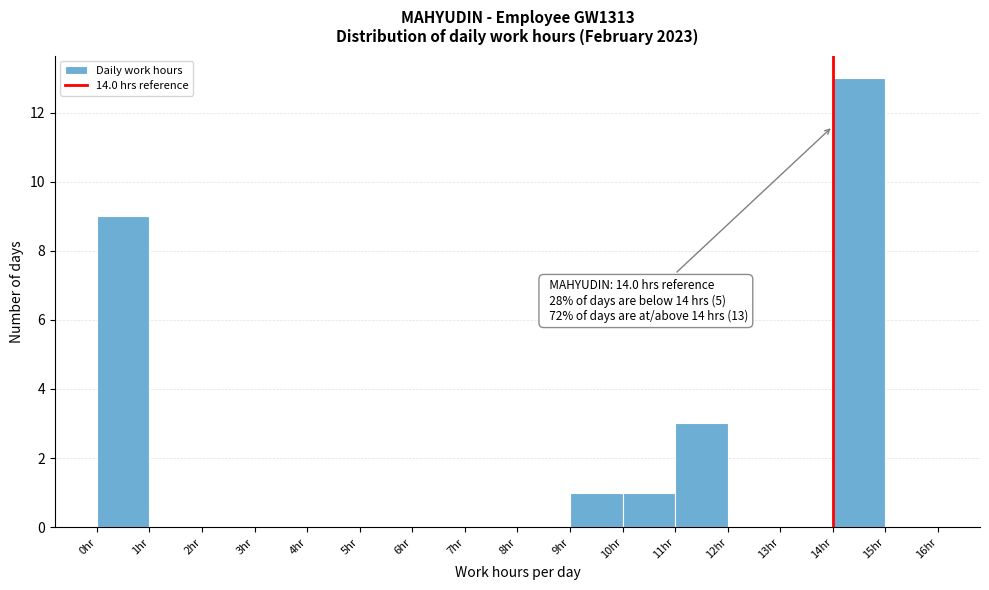

Over which range of the x-axis is the bar tallest?

14 to 15